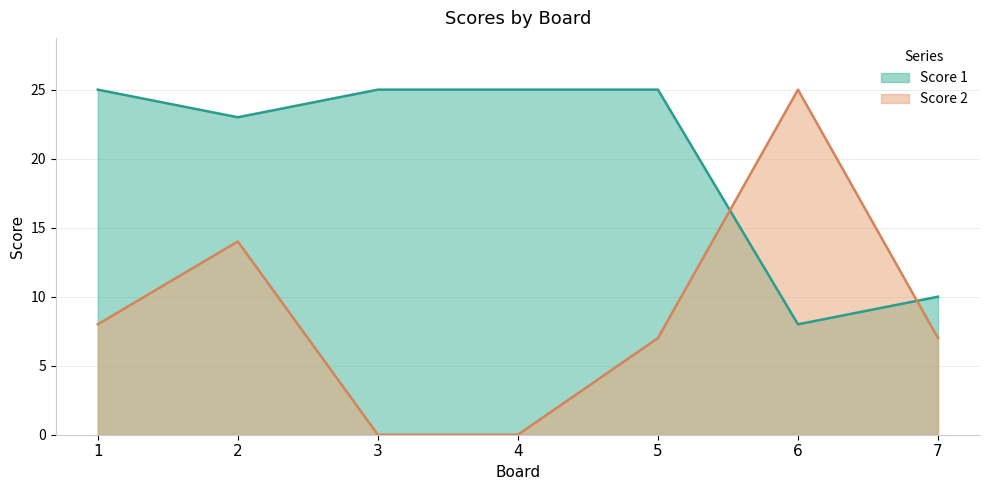

Reading left to right, transcribe all the data shown in this chart.

Score 1: 25	23	25	25	25	8	10
Score 2: 8	14	0	0	7	25	7